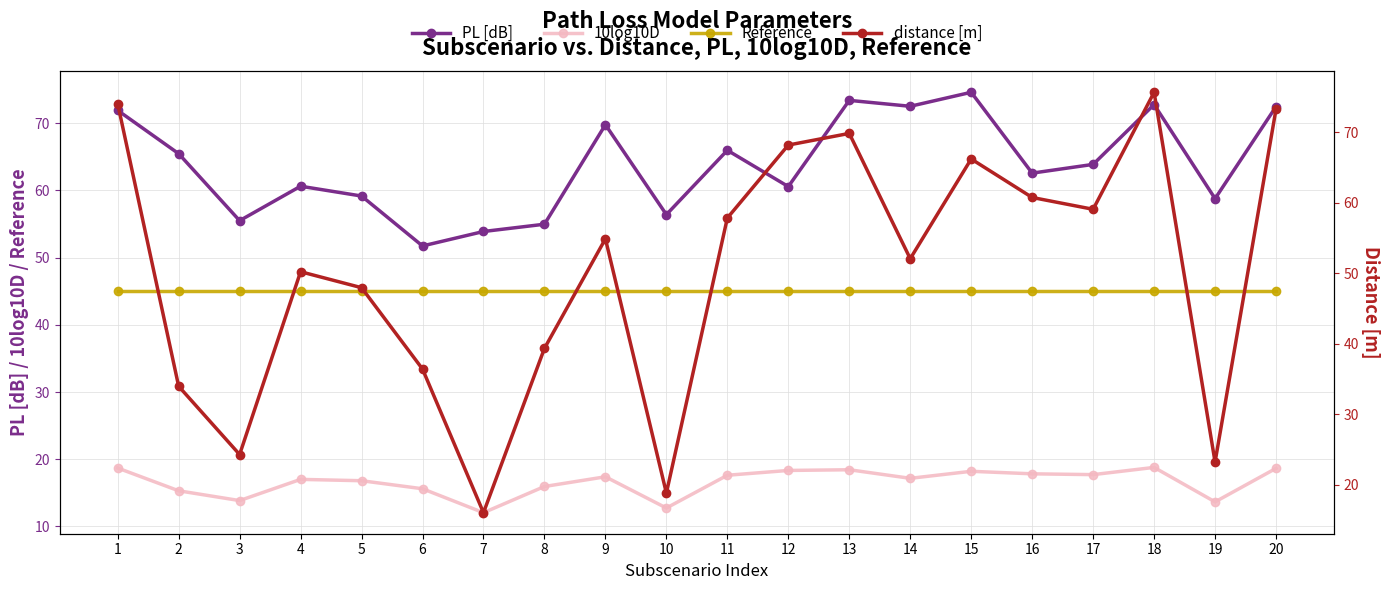

Where is the first local minimum for distance [m]?

3